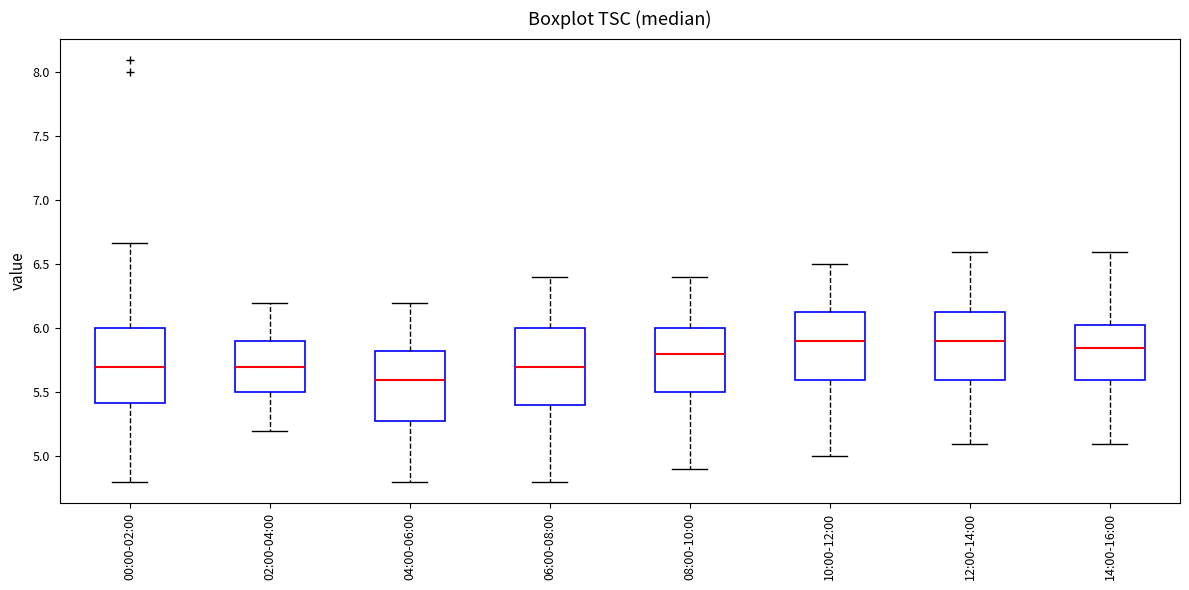

Reading left to right, read every box against the y-axis: the position of its median line, the range the box covers, and the ends of its whiskers. The values are not printed on the chart, so give them approximately, as read against the axis.

00:00-02:00: median 5.70, box 5.40 to 6.00, whiskers 4.80 to 6.65
02:00-04:00: median 5.70, box 5.50 to 5.90, whiskers 5.20 to 6.20
04:00-06:00: median 5.60, box 5.30 to 5.85, whiskers 4.80 to 6.20
06:00-08:00: median 5.70, box 5.40 to 6.00, whiskers 4.80 to 6.40
08:00-10:00: median 5.80, box 5.50 to 6.00, whiskers 4.90 to 6.40
10:00-12:00: median 5.90, box 5.60 to 6.15, whiskers 5.00 to 6.50
12:00-14:00: median 5.90, box 5.60 to 6.15, whiskers 5.10 to 6.60
14:00-16:00: median 5.85, box 5.60 to 6.05, whiskers 5.10 to 6.60